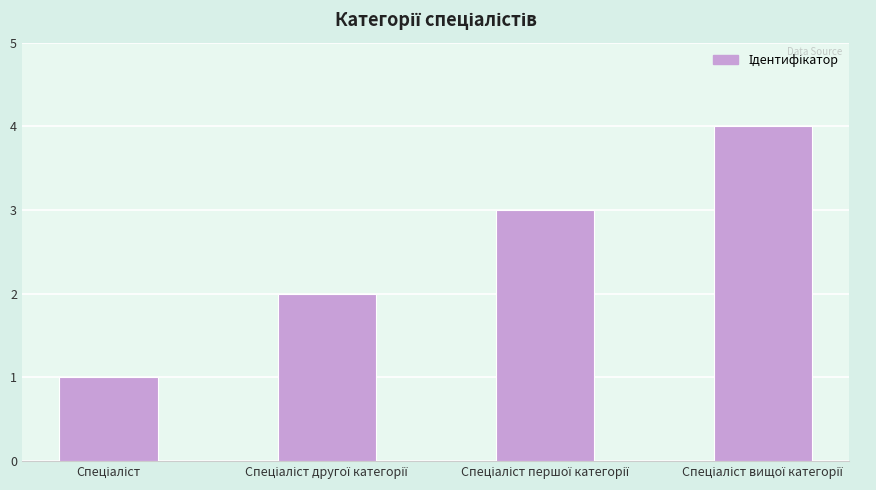

What is the maximum value shown in the chart?

4